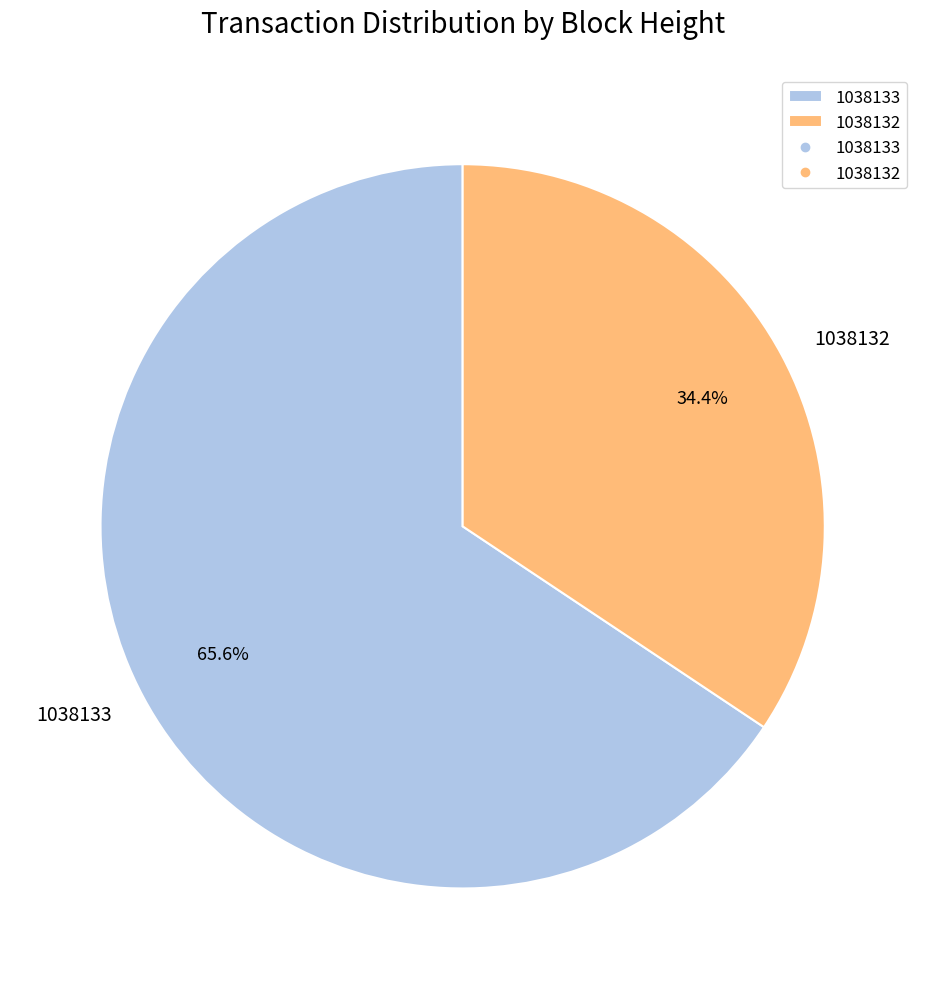

Which category has the biggest portion of the pie?

1038133